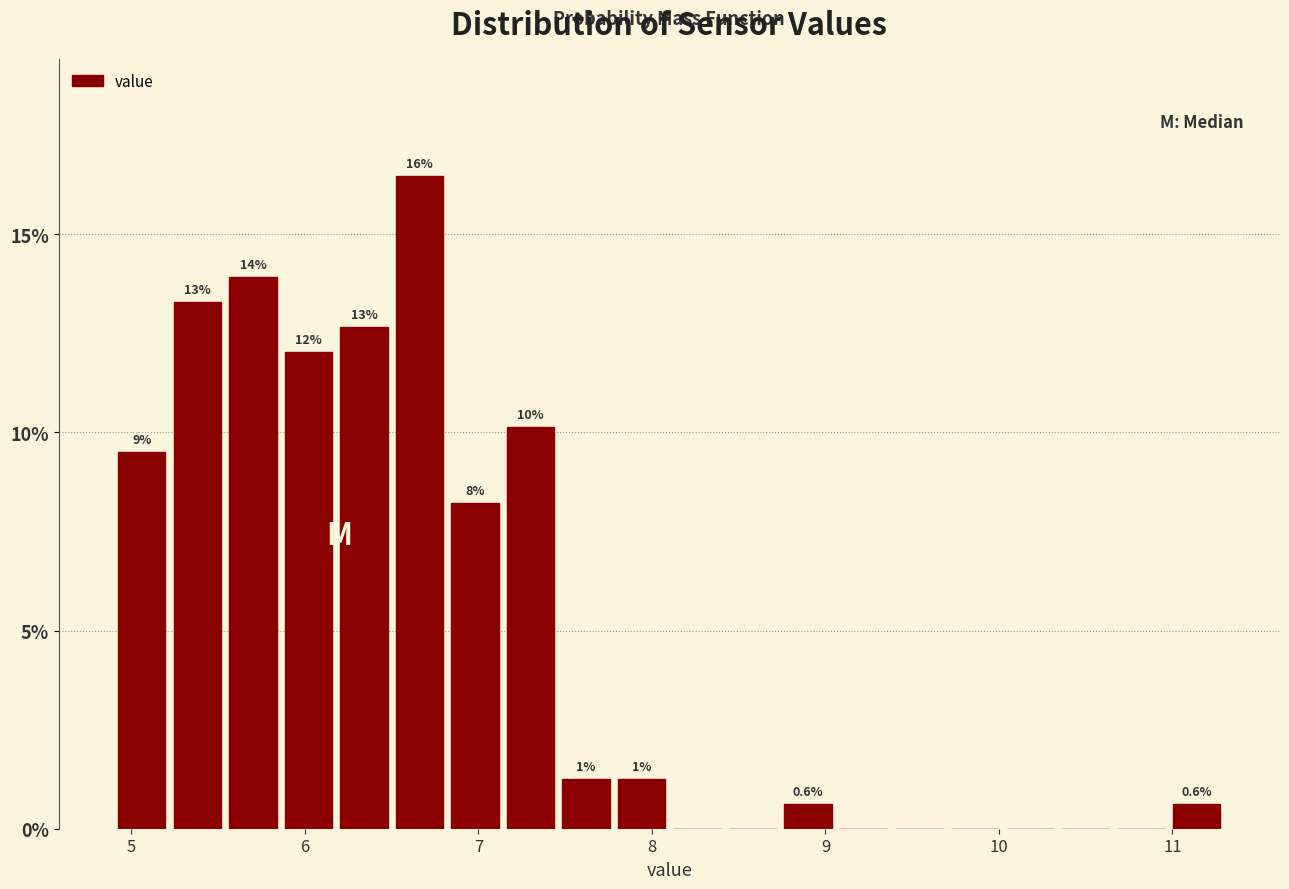

Read against the x-axis, roughly where is the centre of the tallest bar?

6.7